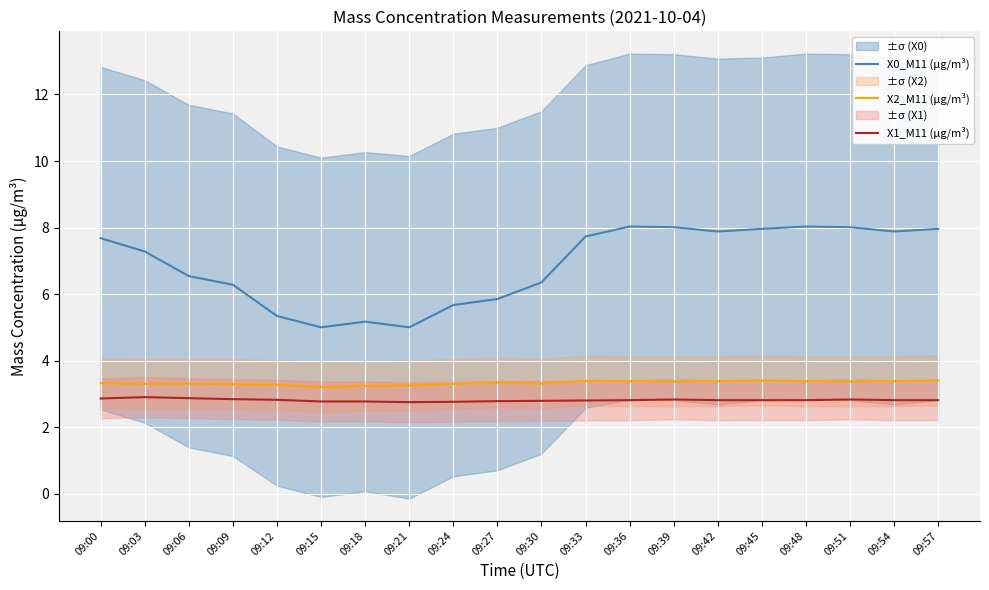

What are all the series names shown in the legend?

X0_M11 (μg/m³), X2_M11 (μg/m³), X1_M11 (μg/m³)